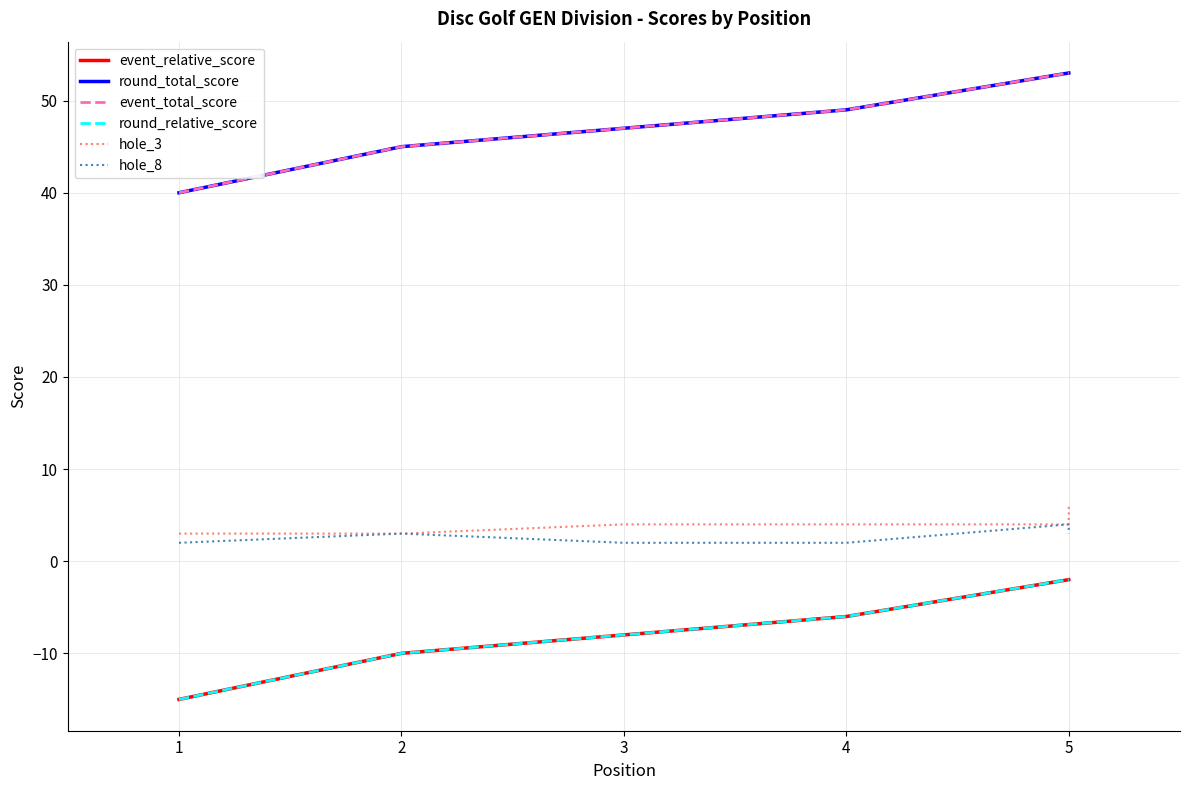

The round_relative_score series shows -1 at 5. True or false?

False